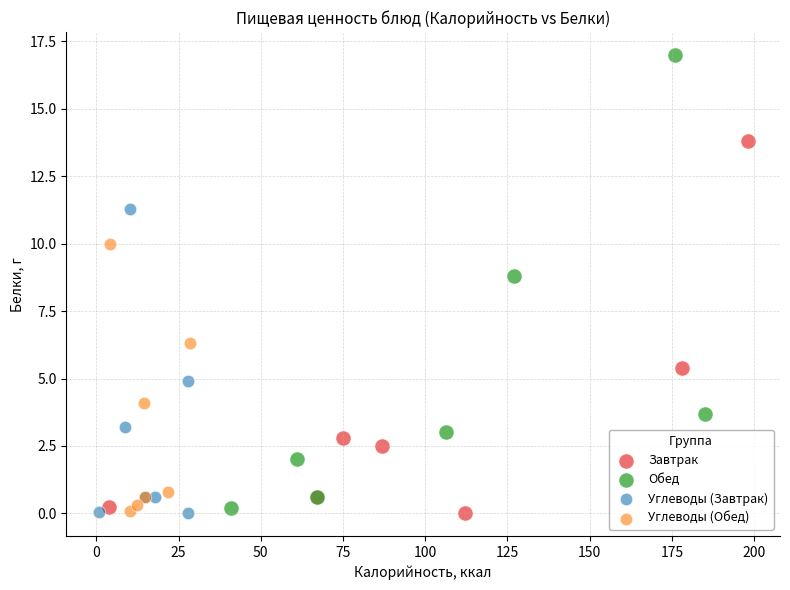

Which series has the widest spread of Y values?

Обед